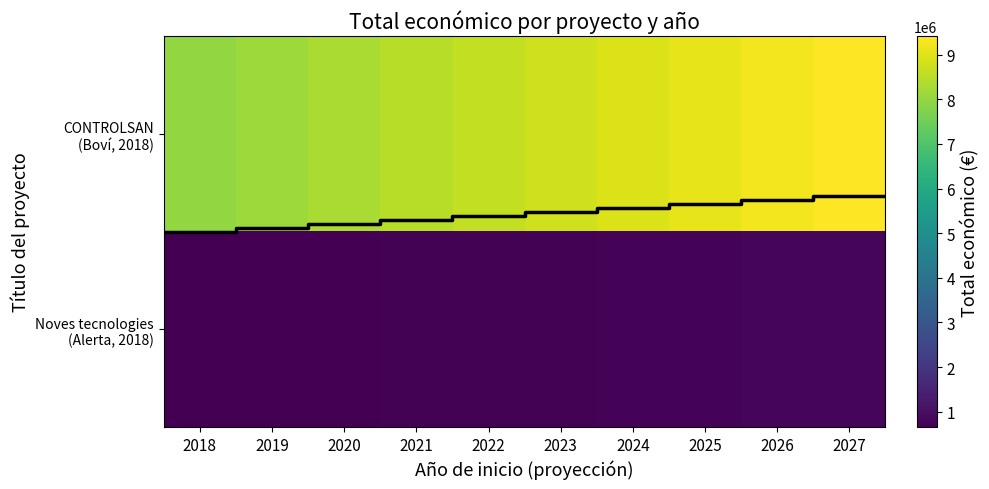

The Grup Operatiu CONTROLSAN series shows 7977125 at 1. True or false?

True